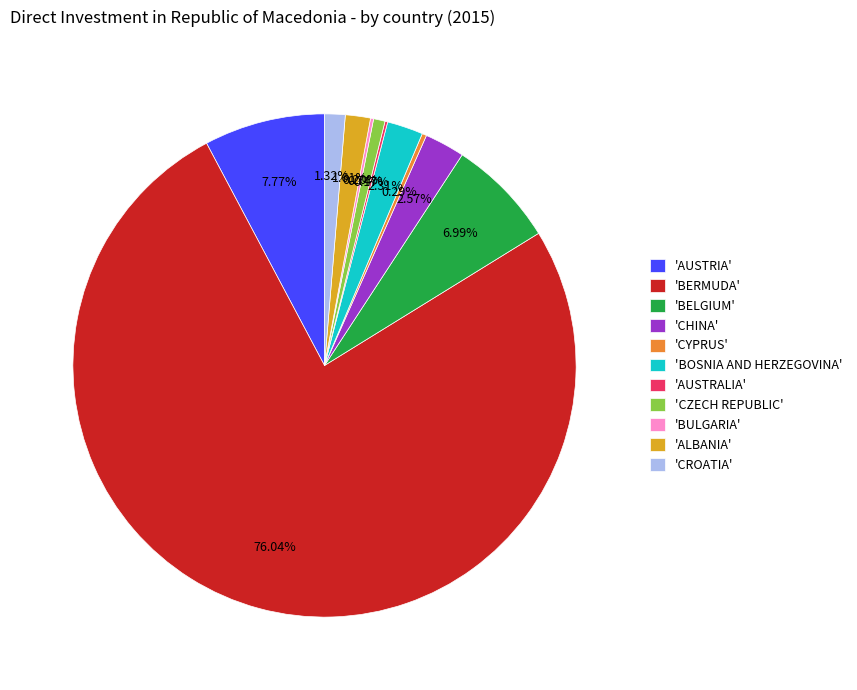

Combined, do 'CYPRUS' and 'BELGIUM' account for over 50%?

No